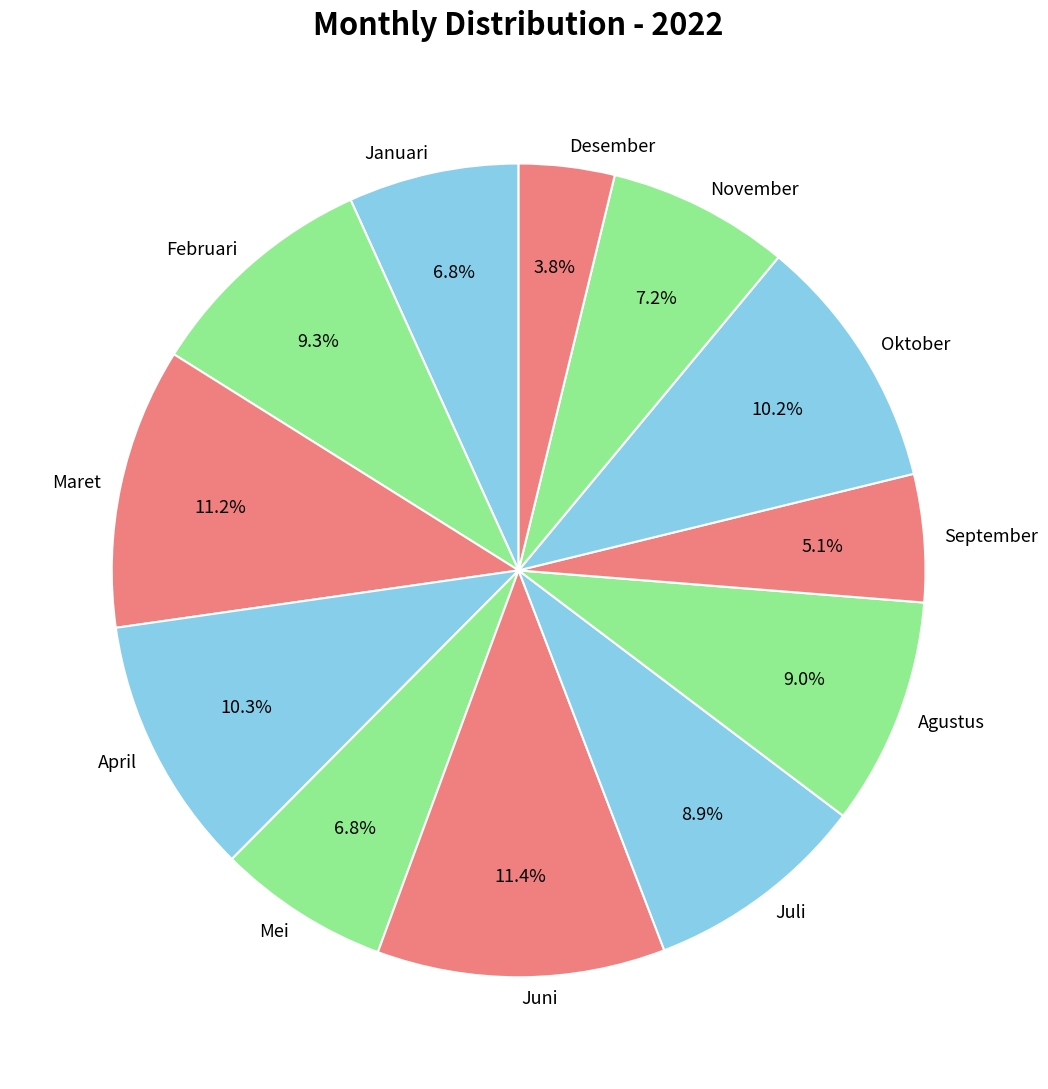

How many slices are in this pie chart?

12